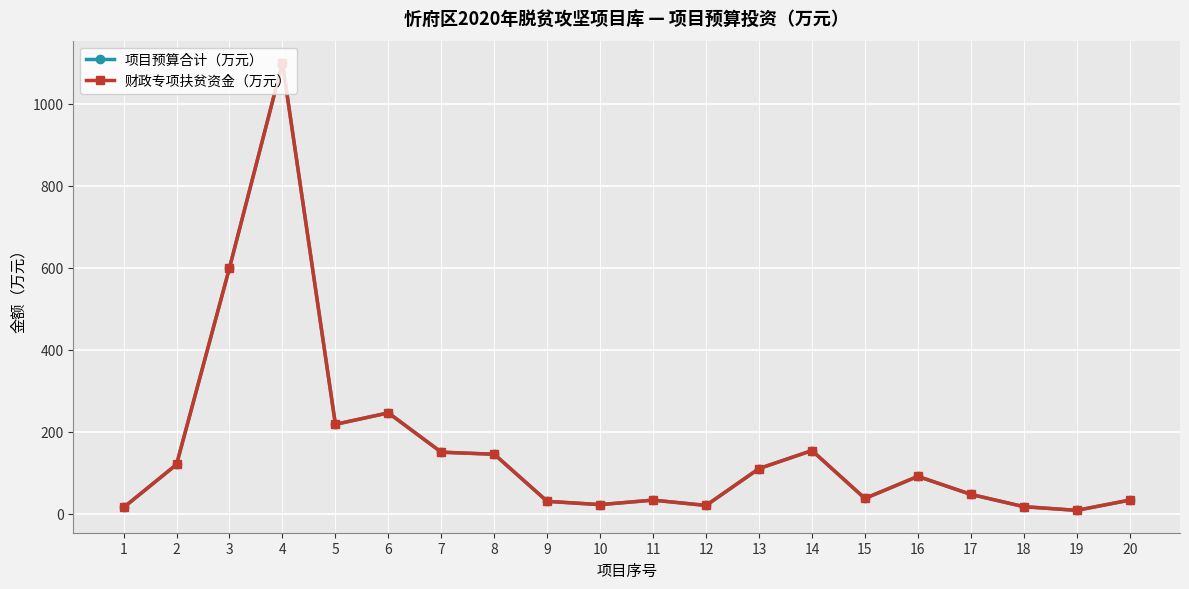

Which has a higher value, 2 or 5?

5